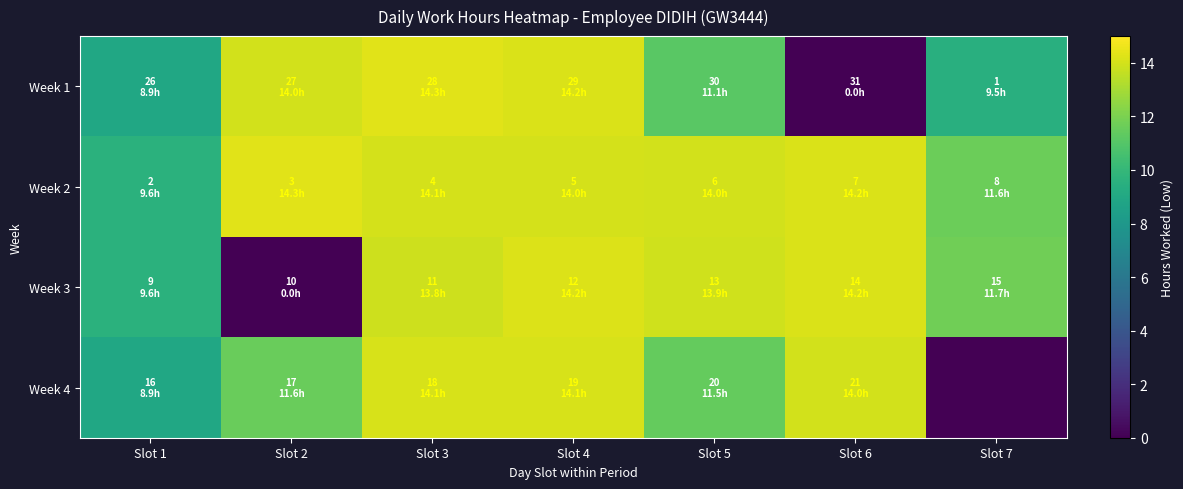

What is the total value across all series at Slot 3?

56.4